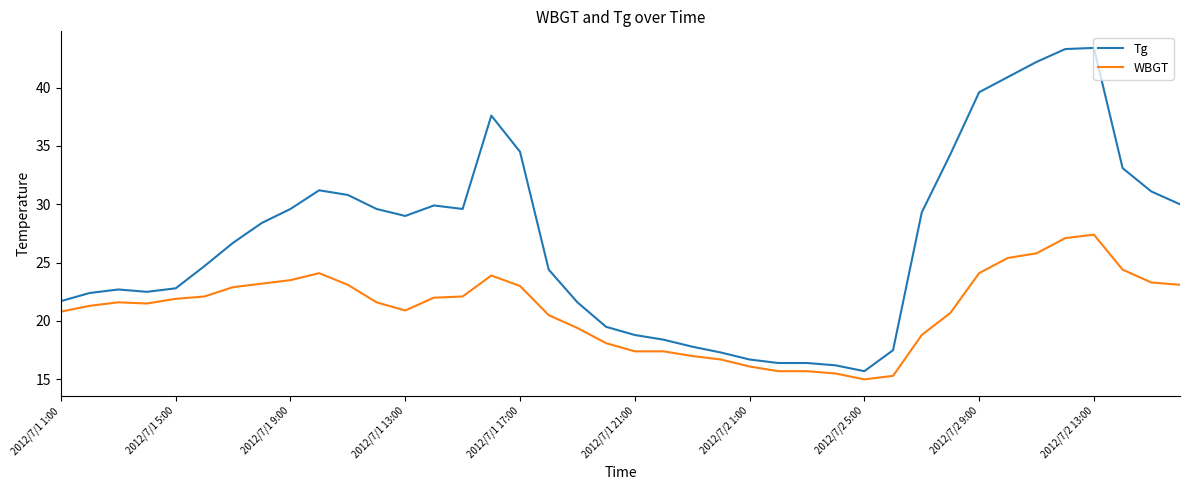

Which series has the largest total across all categories?

Tg